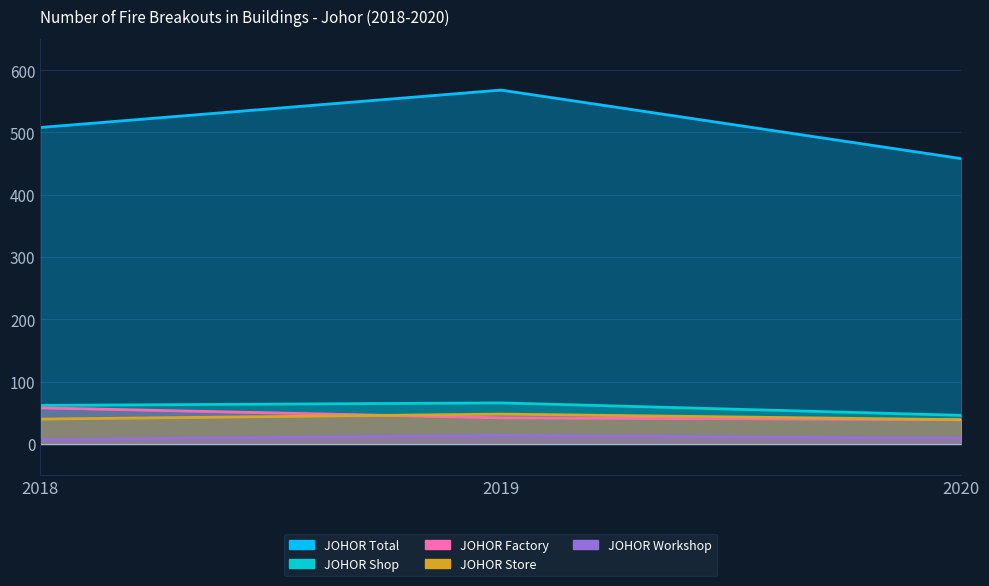

What is the difference between the second highest and minimum values in the JOHOR Workshop series?

2